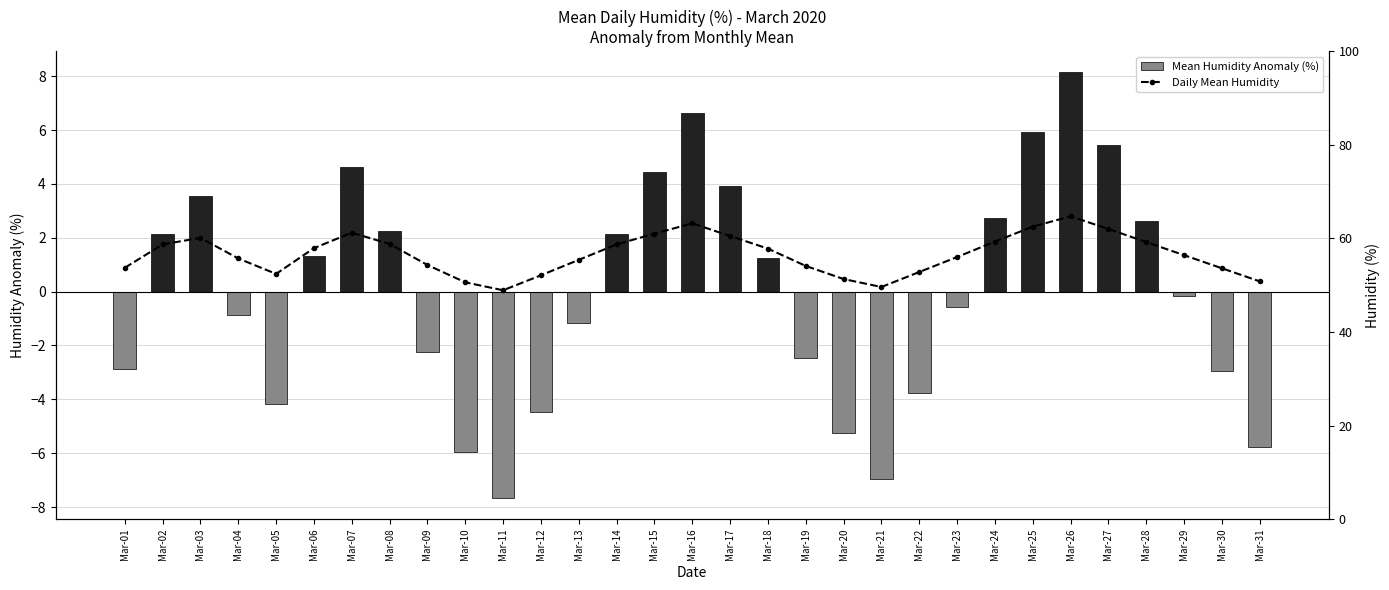

What is the greatest value displayed?

64.7